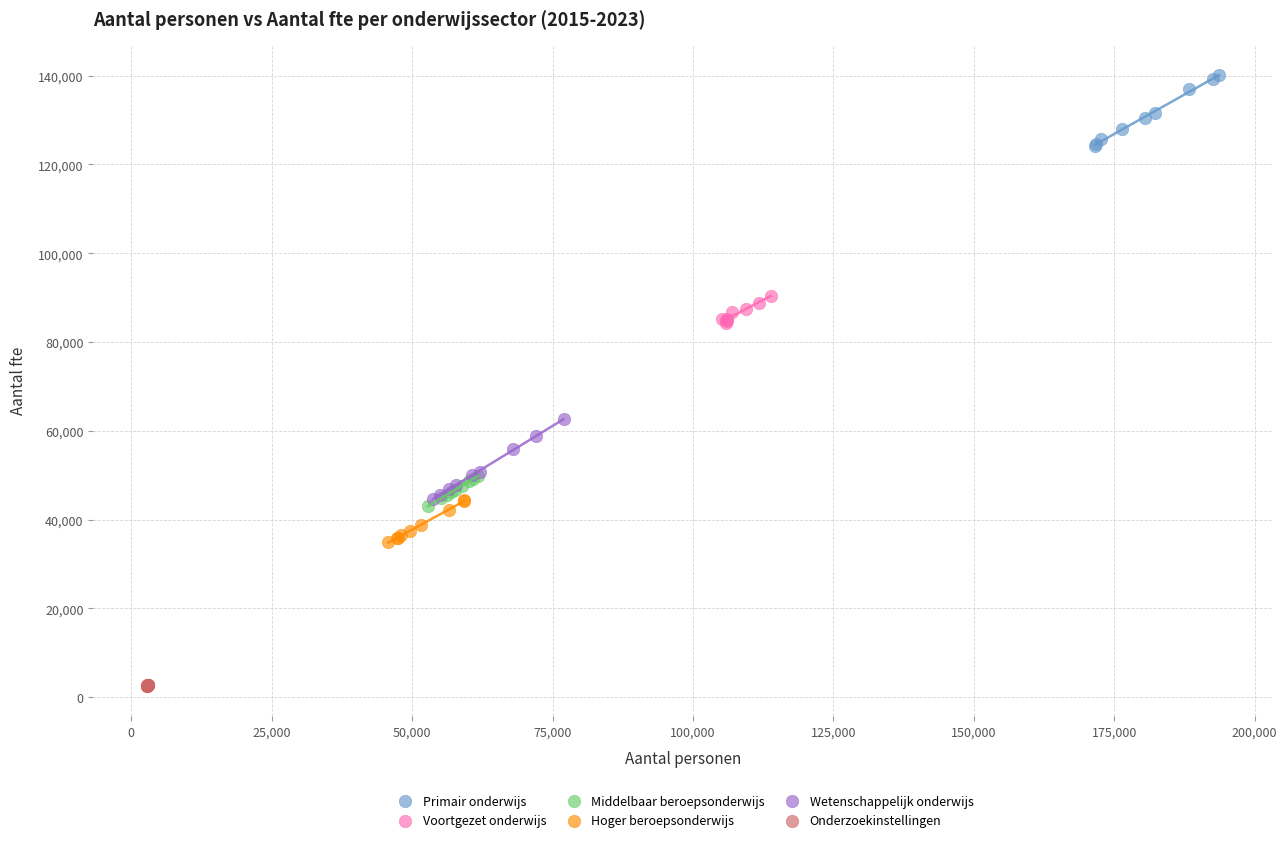

Which series reaches the maximum Y coordinate?

Primair onderwijs